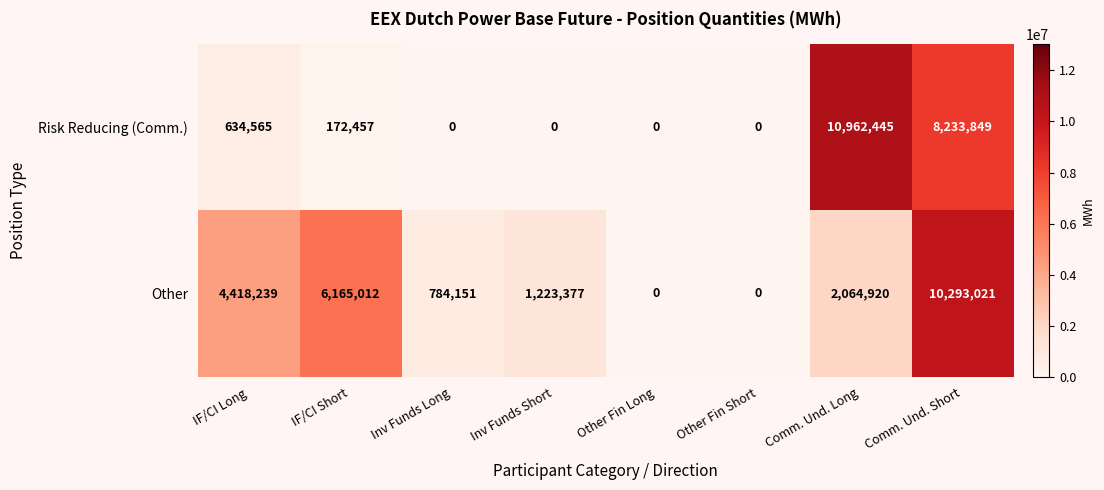

What is the difference between the Other values at Inv Funds Long and IF/CI Short?

5380861